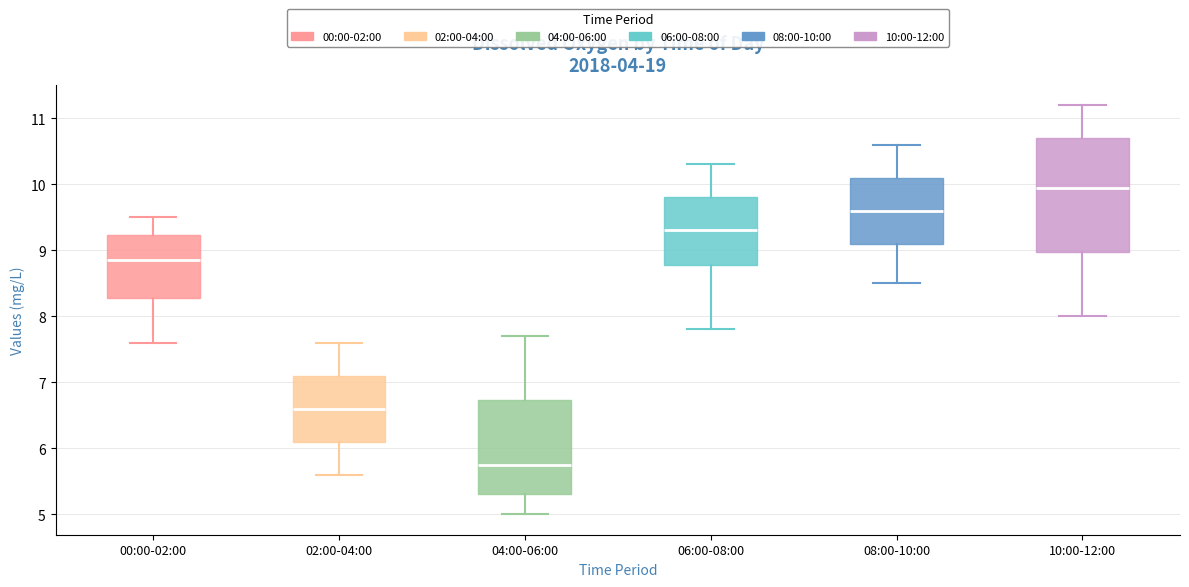

Reading left to right, read every box against the y-axis: the position of its median line, the range the box covers, and the ends of its whiskers. The values are not printed on the chart, so give them approximately, as read against the axis.

00:00-02:00: median 8.9, box 8.3 to 9.2, whiskers 7.6 to 9.5
02:00-04:00: median 6.6, box 6.1 to 7.1, whiskers 5.6 to 7.6
04:00-06:00: median 5.8, box 5.3 to 6.7, whiskers 5.0 to 7.7
06:00-08:00: median 9.3, box 8.8 to 9.8, whiskers 7.8 to 10.3
08:00-10:00: median 9.6, box 9.1 to 10.1, whiskers 8.5 to 10.6
10:00-12:00: median 10.0, box 9.0 to 10.7, whiskers 8.0 to 11.2